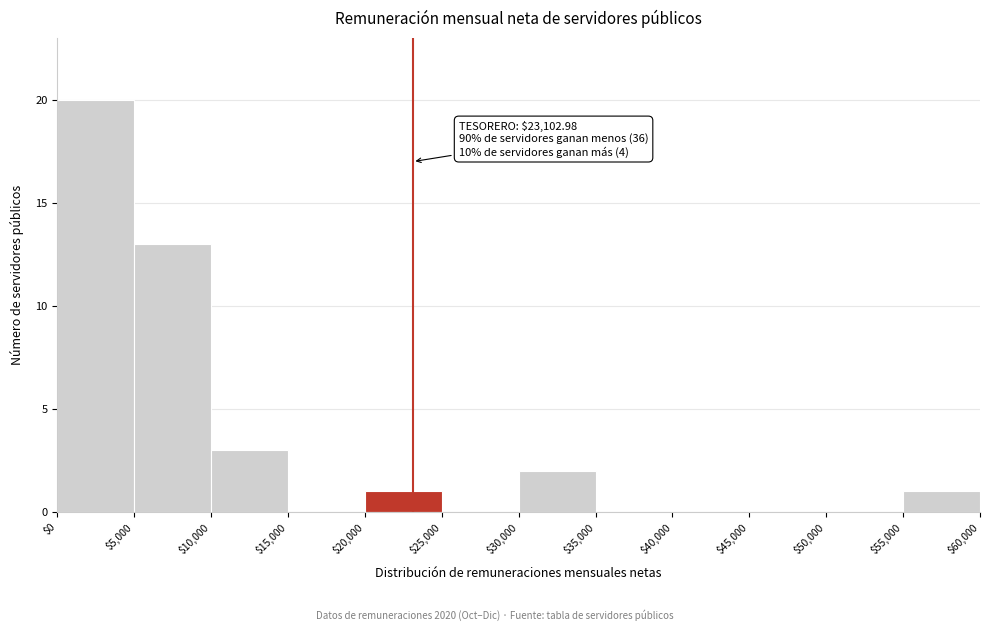

Over which range of the x-axis is the bar tallest?

$0 to $5,000